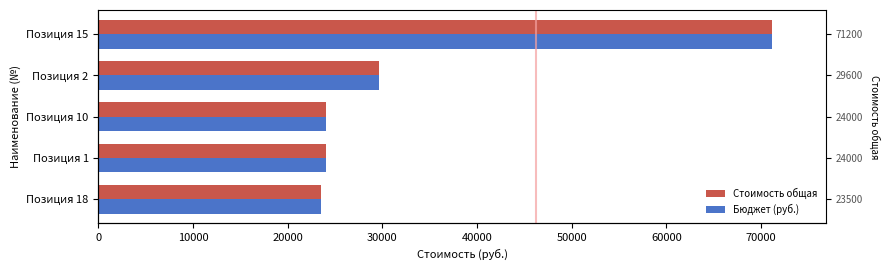

What is the value of the Бюджет (руб.) bar at the 1st from the left?

23500